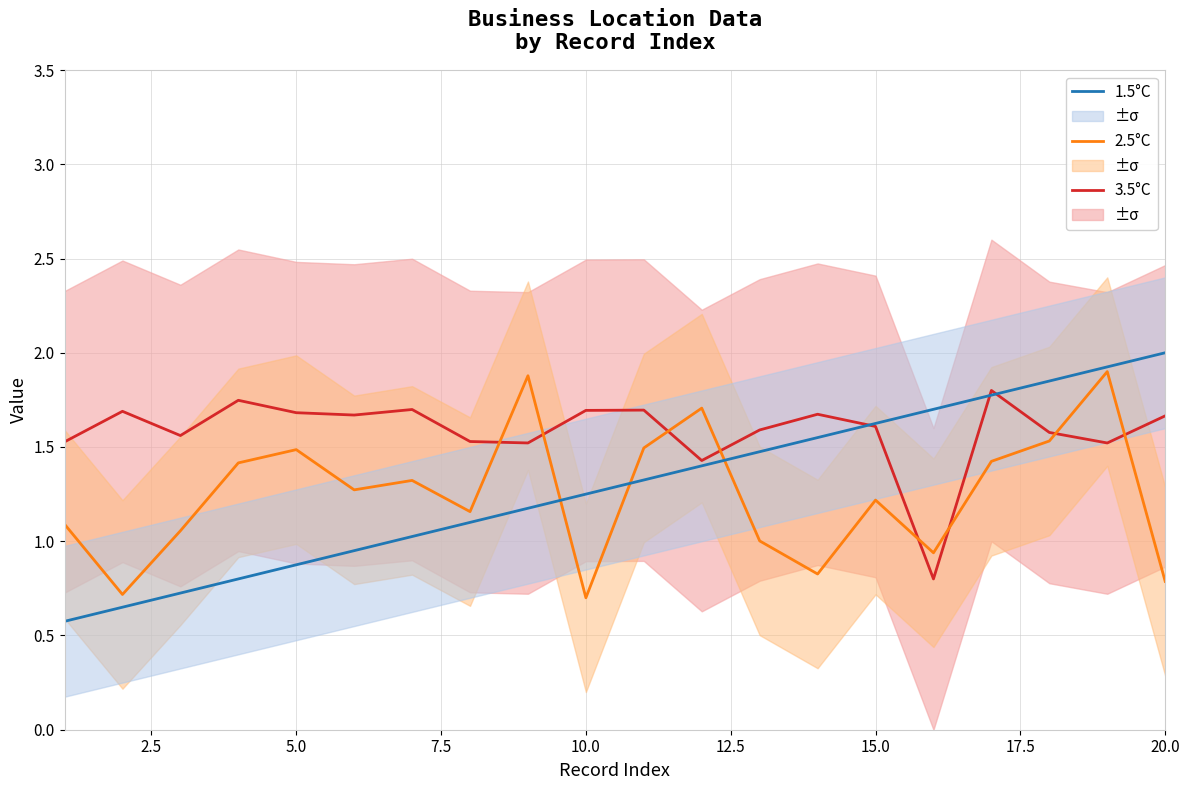

Which category has the highest value in the 1.5°C series?

20.0